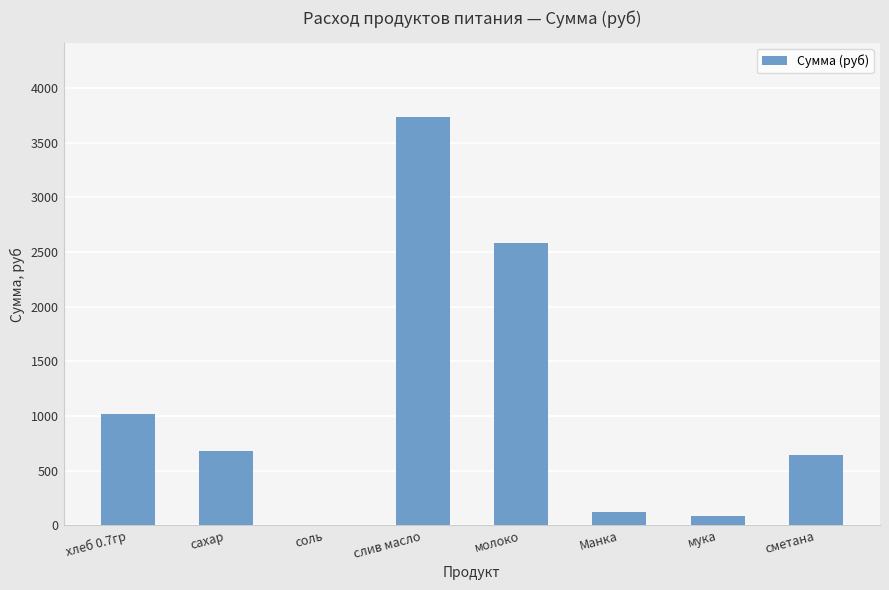

What is the greatest value displayed?

3739.3